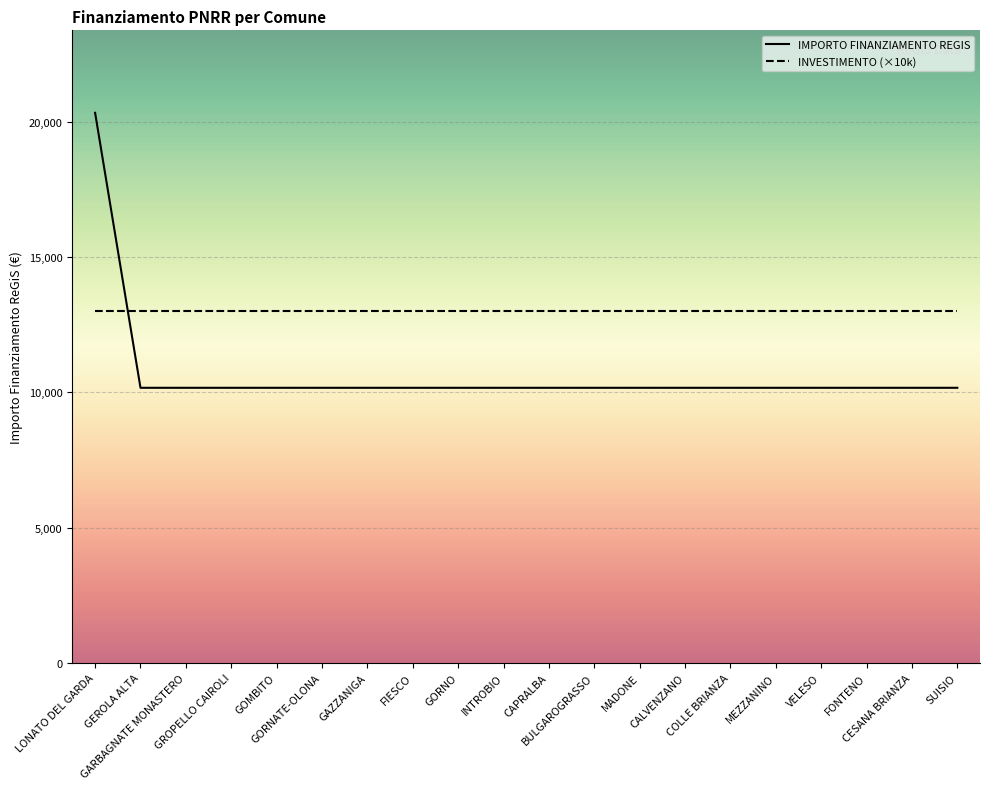

The IMPORTO FINANZIAMENTO REGIS series shows 10172 at SUISIO. True or false?

True